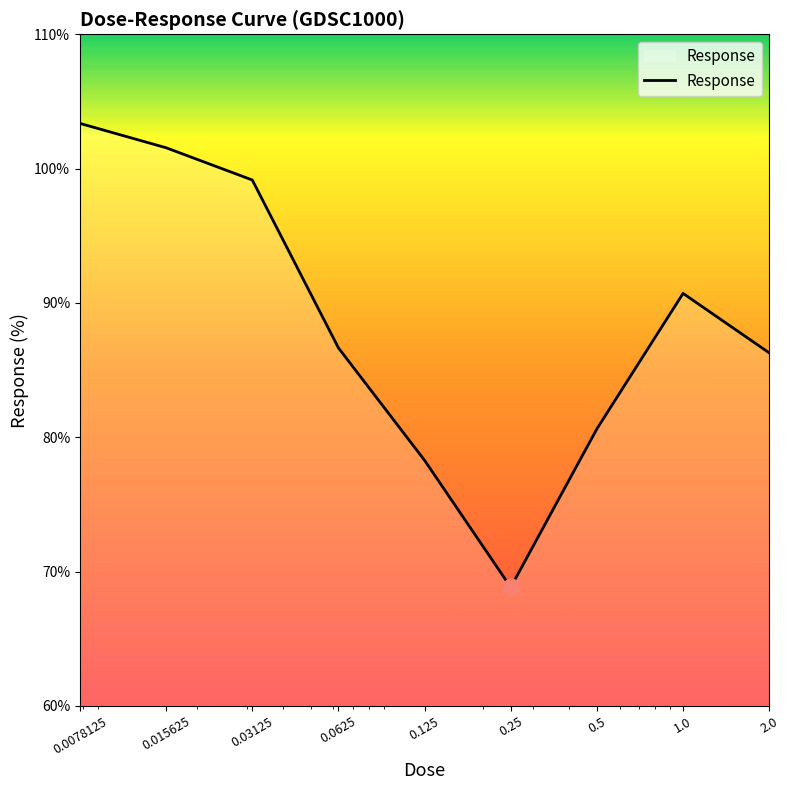

What is the smallest value displayed?

68.8